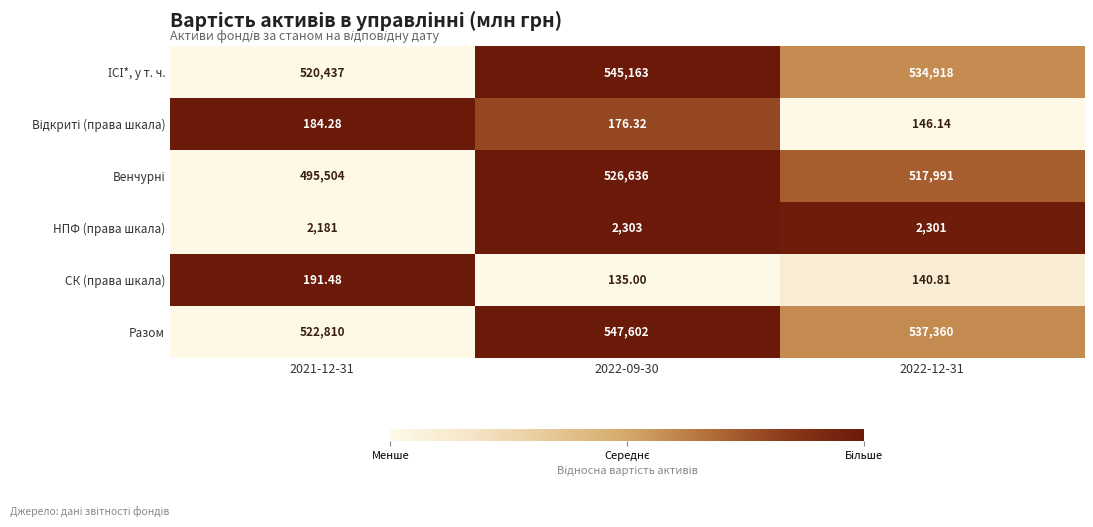

Count the number of data series in this chart.

6